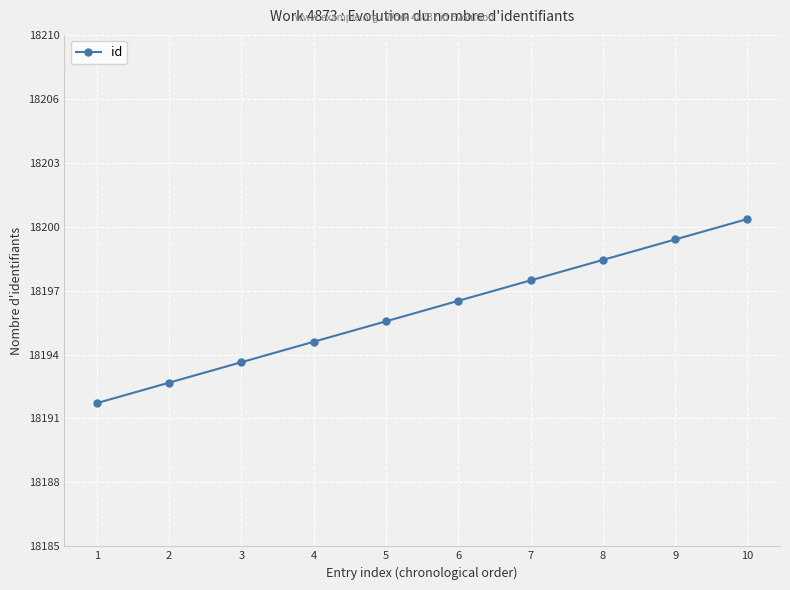

Is this an area chart (filled region under the line)?

No